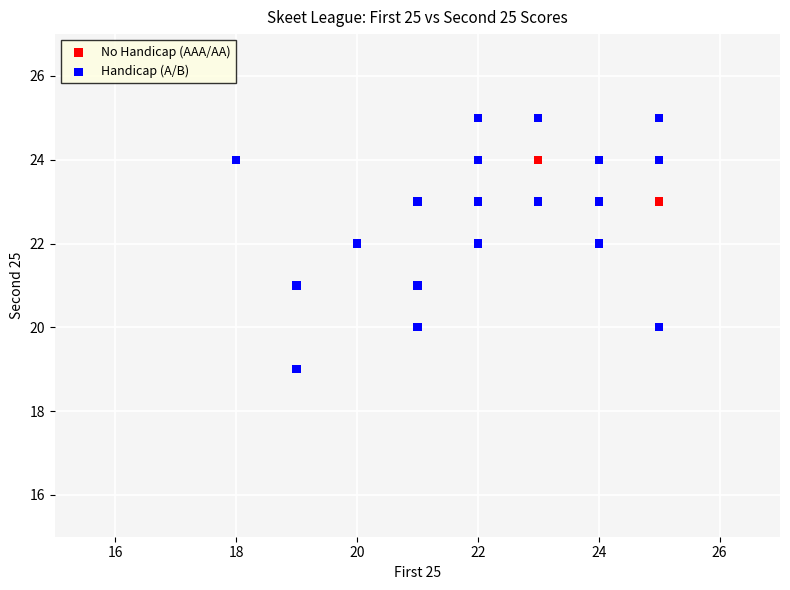

Which series contains the lowest Y value?

Handicap (A/B)